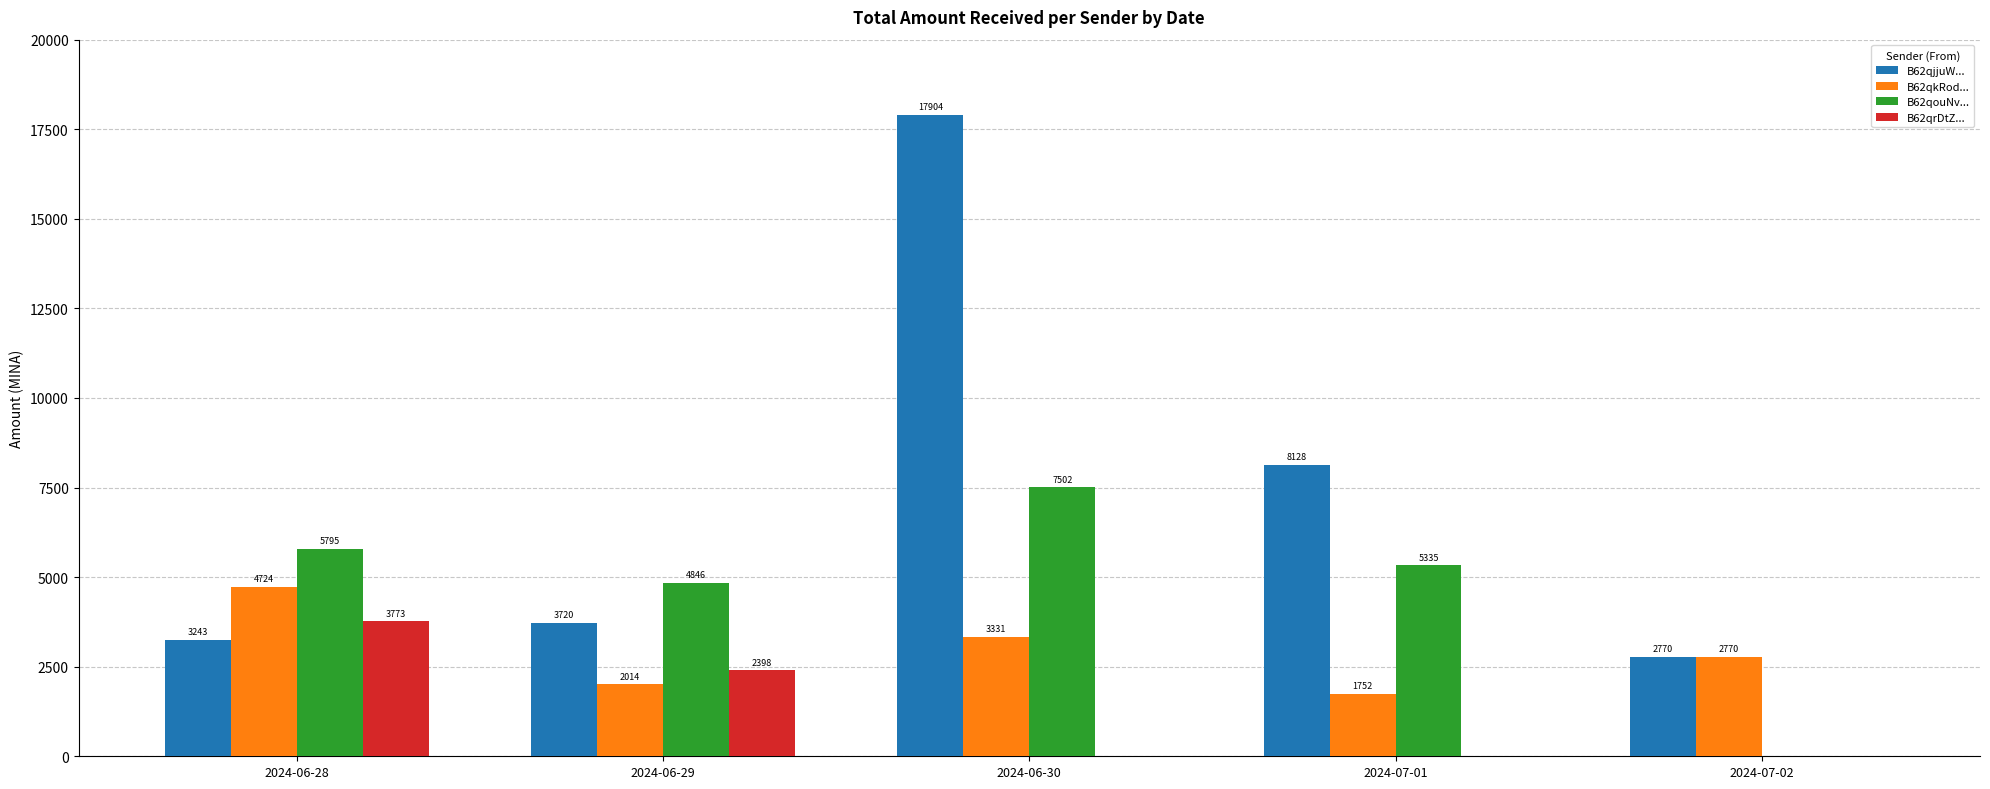

Read the B62qouNv... value at 2024-06-30.

7502.4